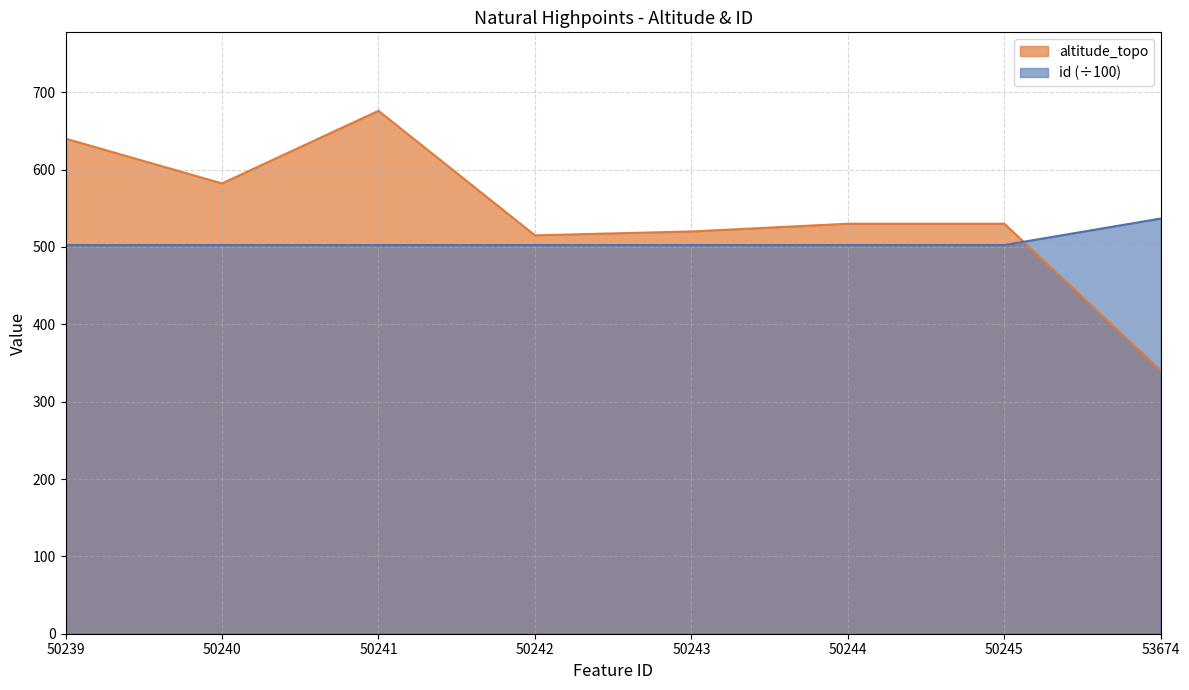

At which label does id reach its peak?

53674